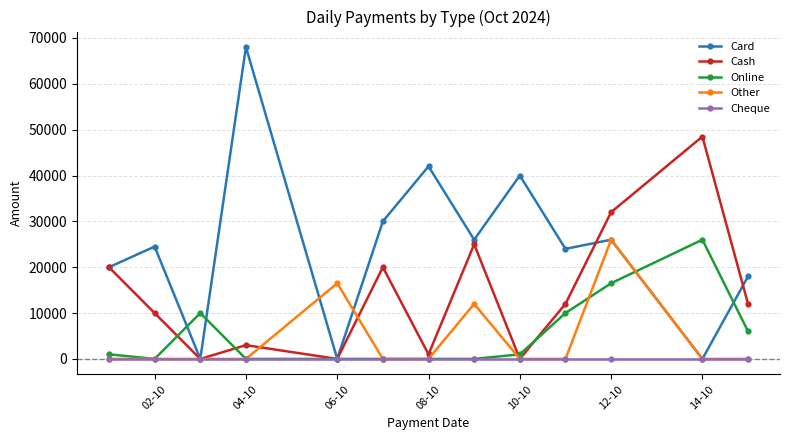

What is the difference between the maximum and second lowest values in the Card series?

68000